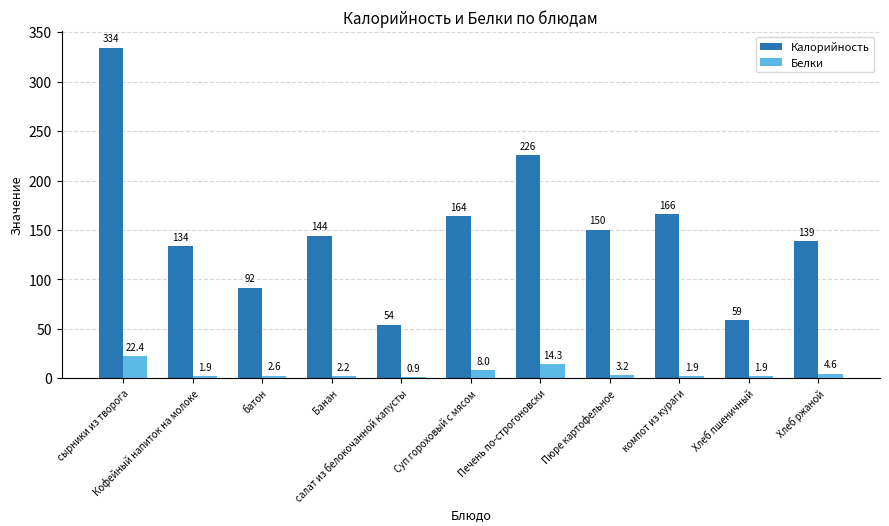

What is the average value of the Калорийность series?

151.0